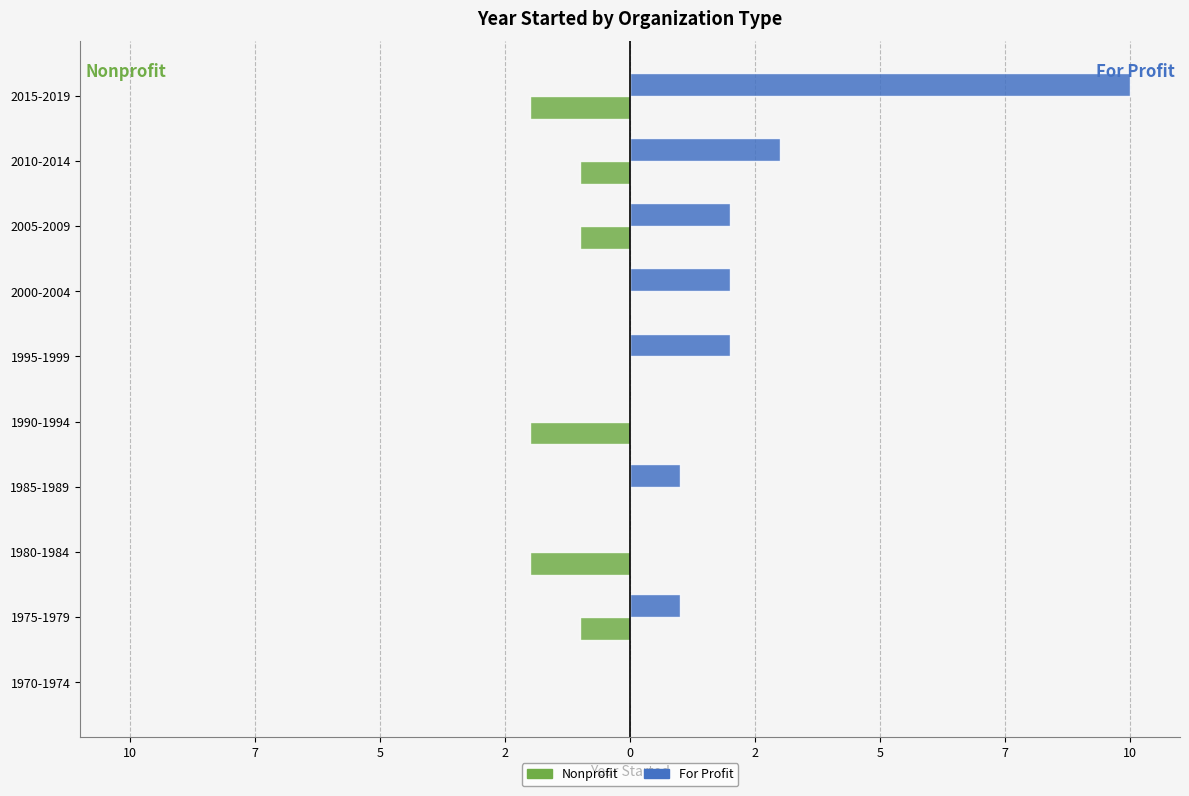

List the series in order of their overall mean, highest first.

For Profit, Nonprofit